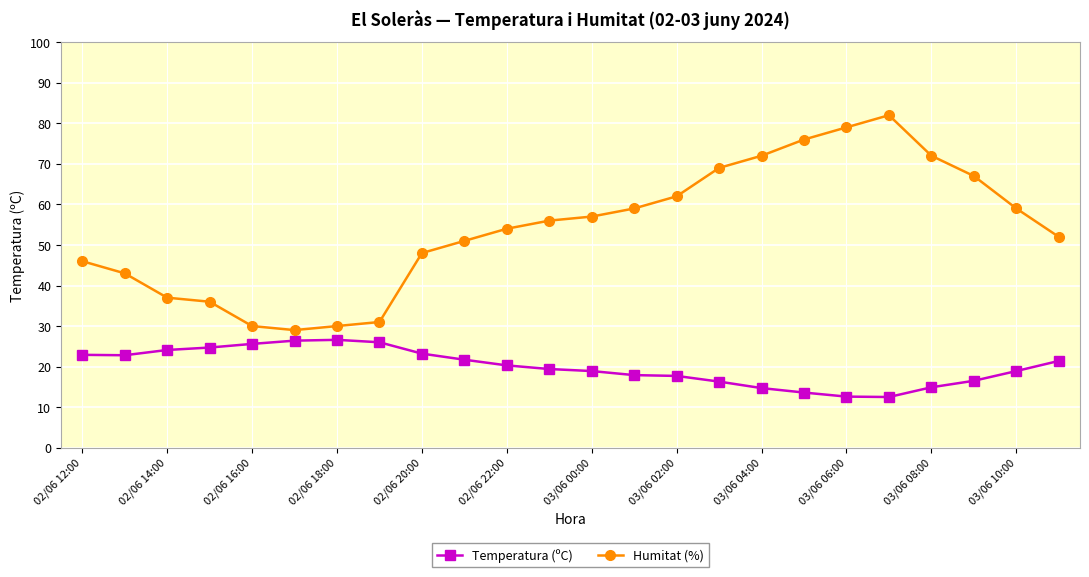

What is the average value of the Temperatura (ºC) series?

20.0